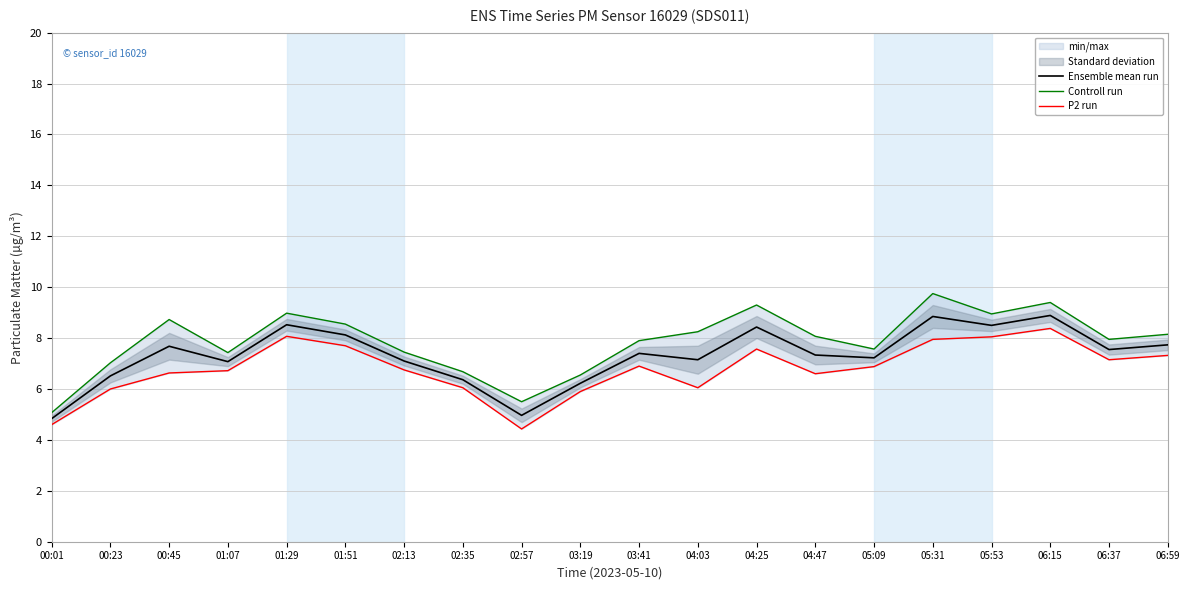

What position from the left is 04:03?

12